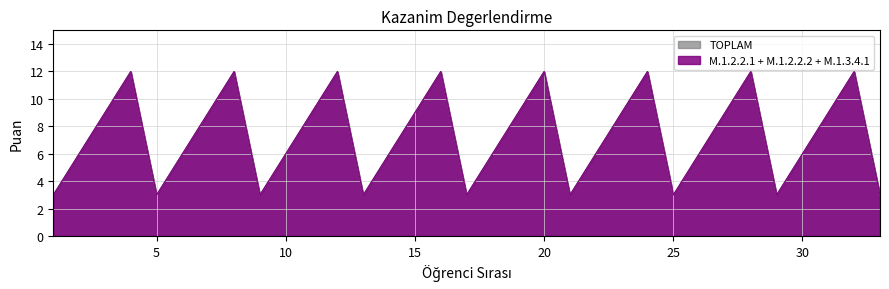

What is the sum of the TOPLAM values at 16 and 23?

21